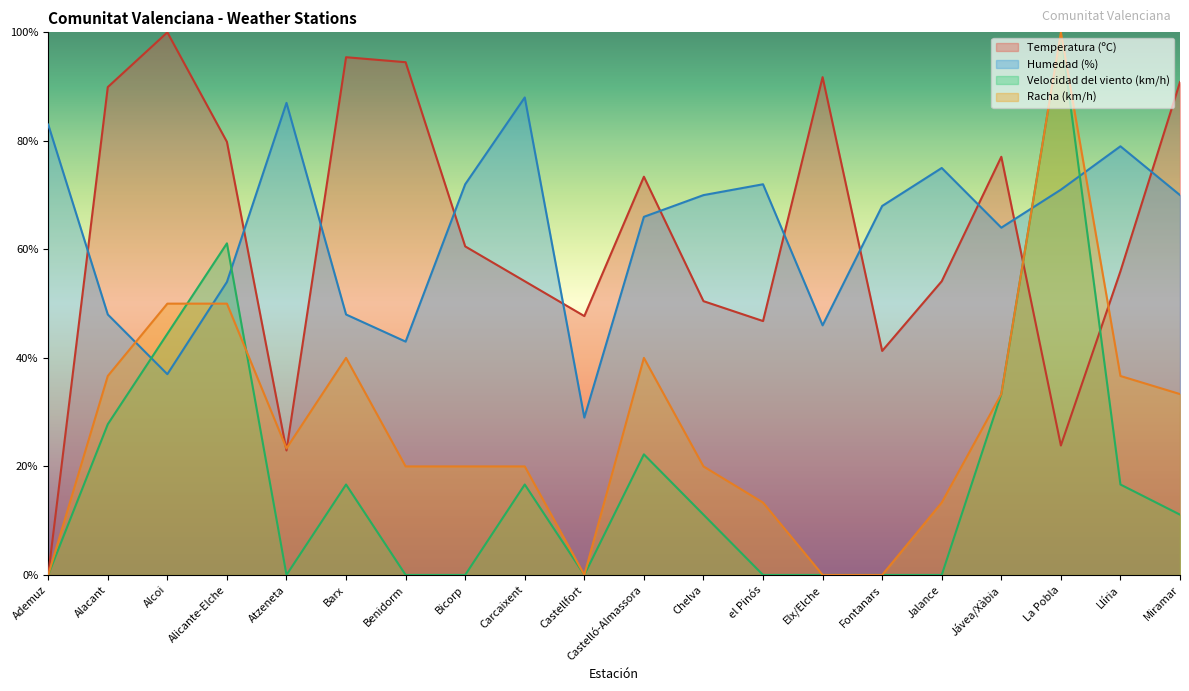

The value of Velocidad del viento (km/h) at Atzeneta is -64.1. True or false?

False